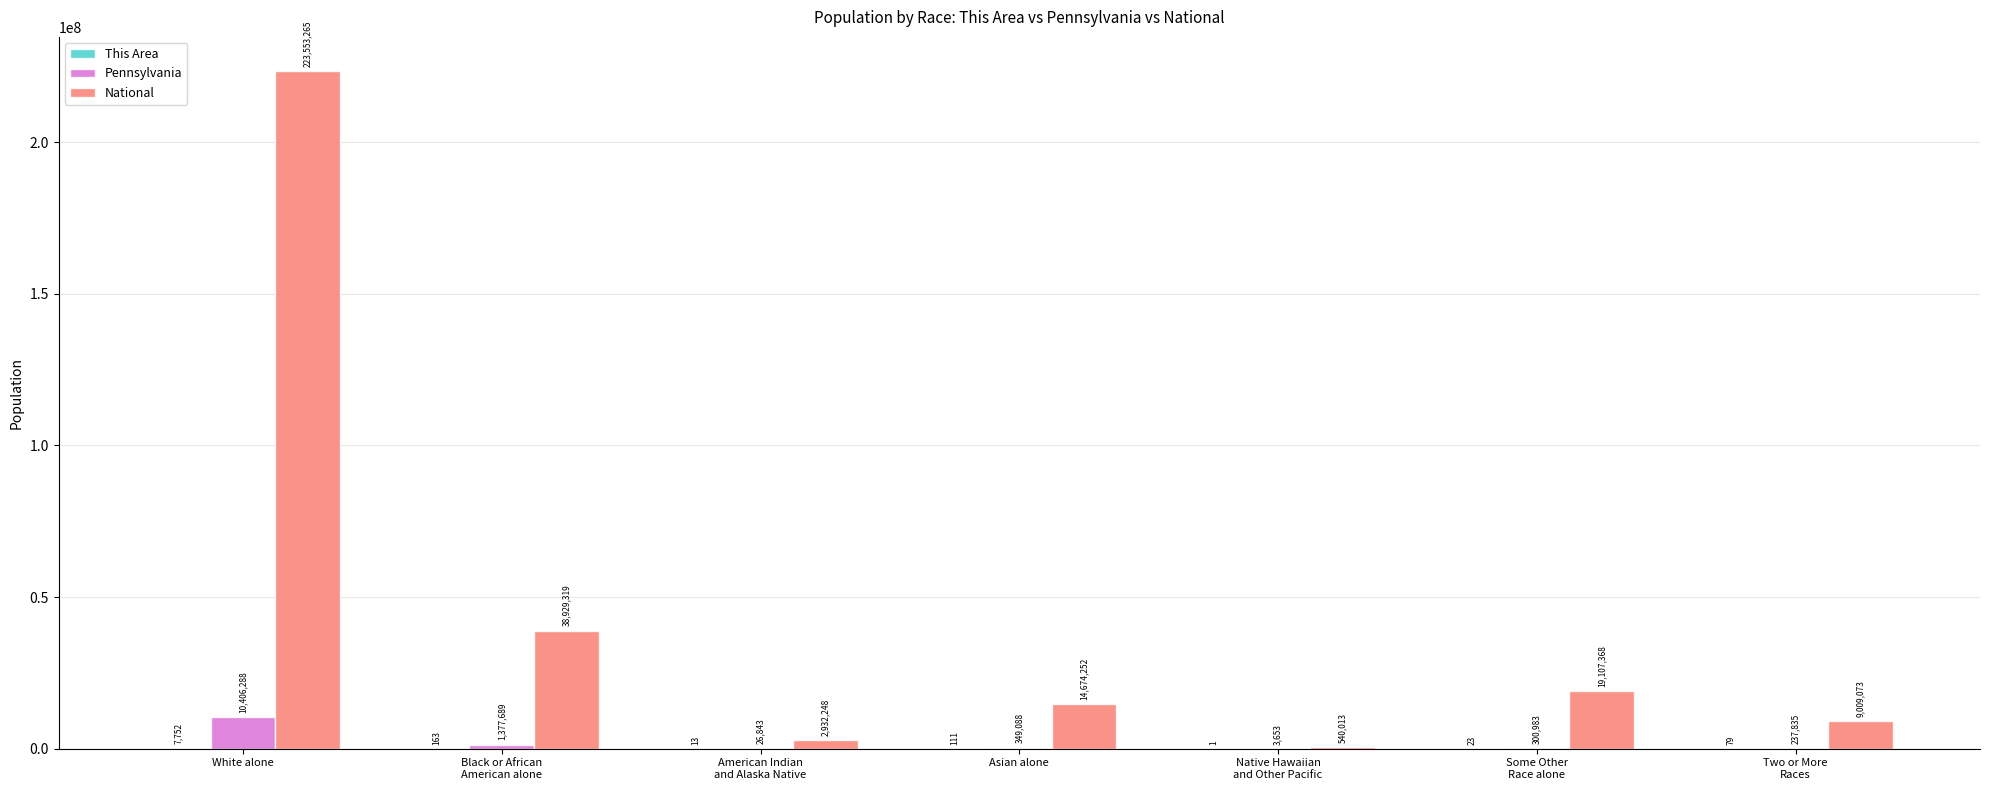

Which series changed the most between Black or African
American alone and Native Hawaiian
and Other Pacific?

National